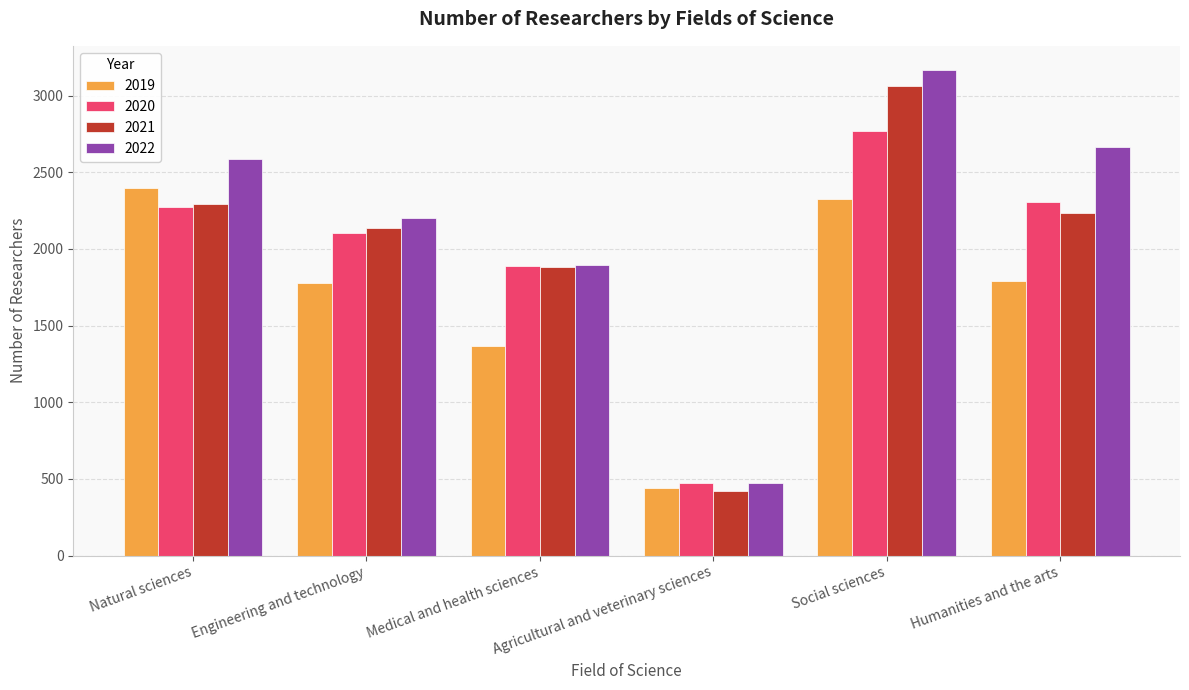

Rank the series by their maximum value, from highest to lowest.

2022, 2021, 2020, 2019